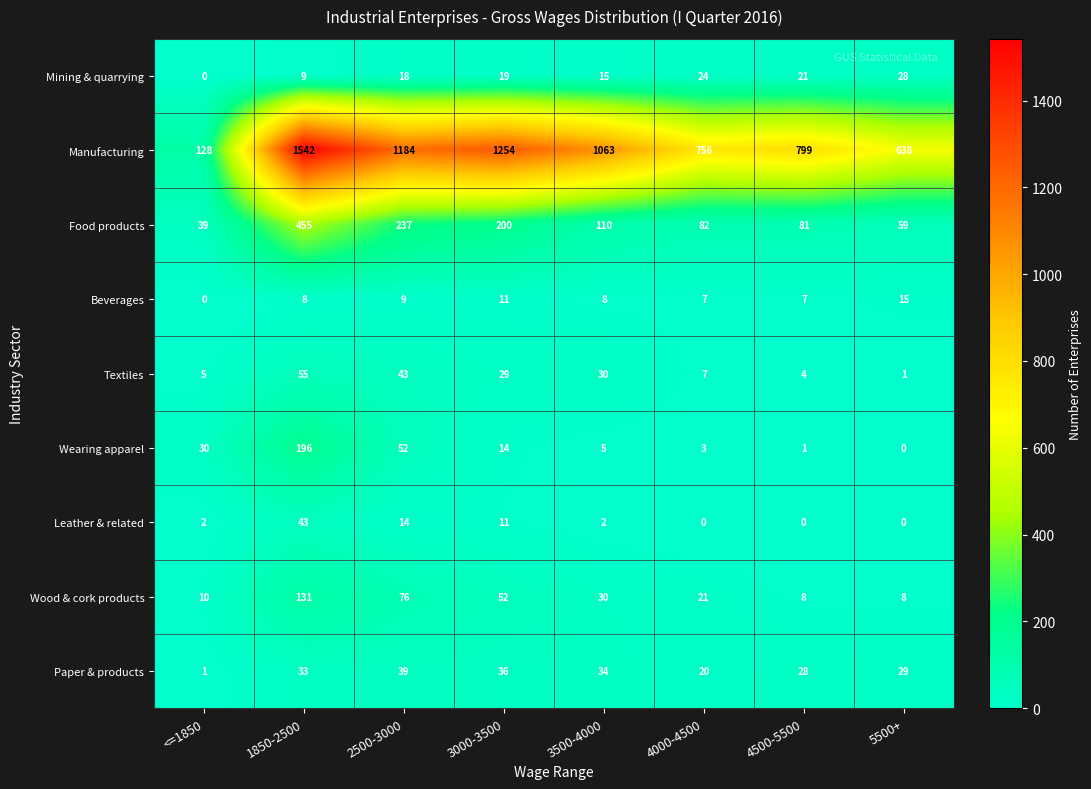

Where does the Wearing apparel series first go above 14?

<=1850